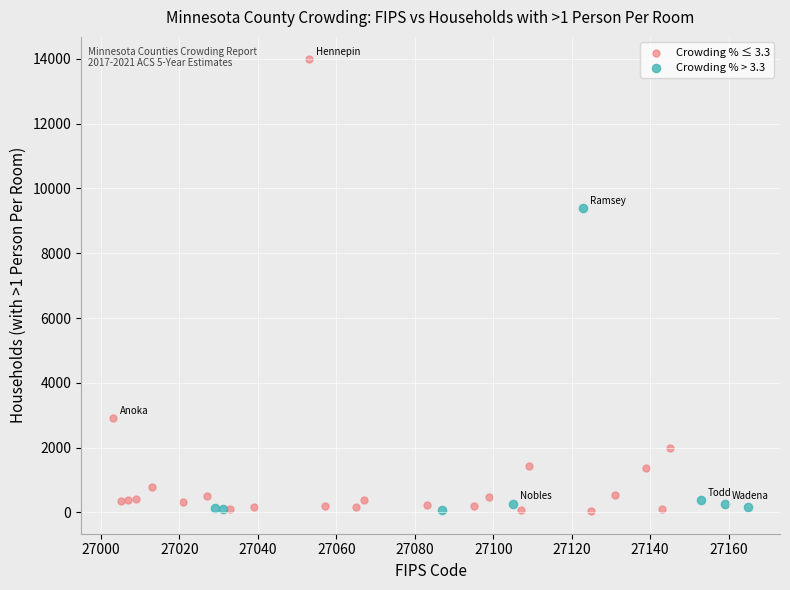

Which series reaches the maximum Y coordinate?

Crowding % ≤ 3.3